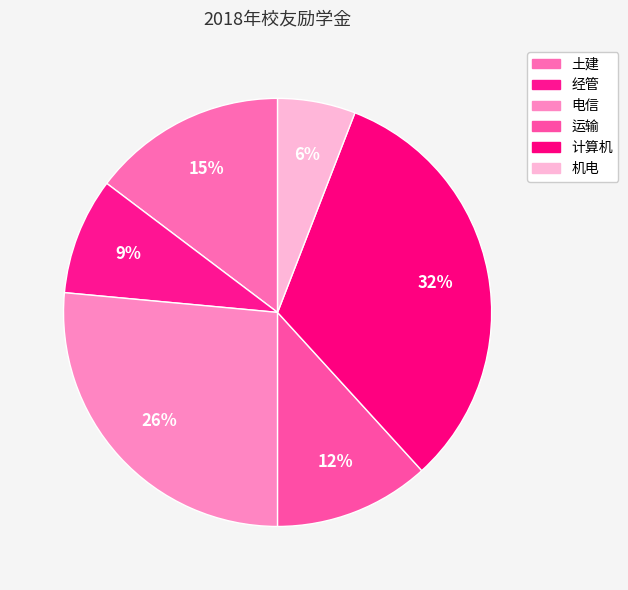

To the nearest percent, what percentage of the pie is 经管?

9%